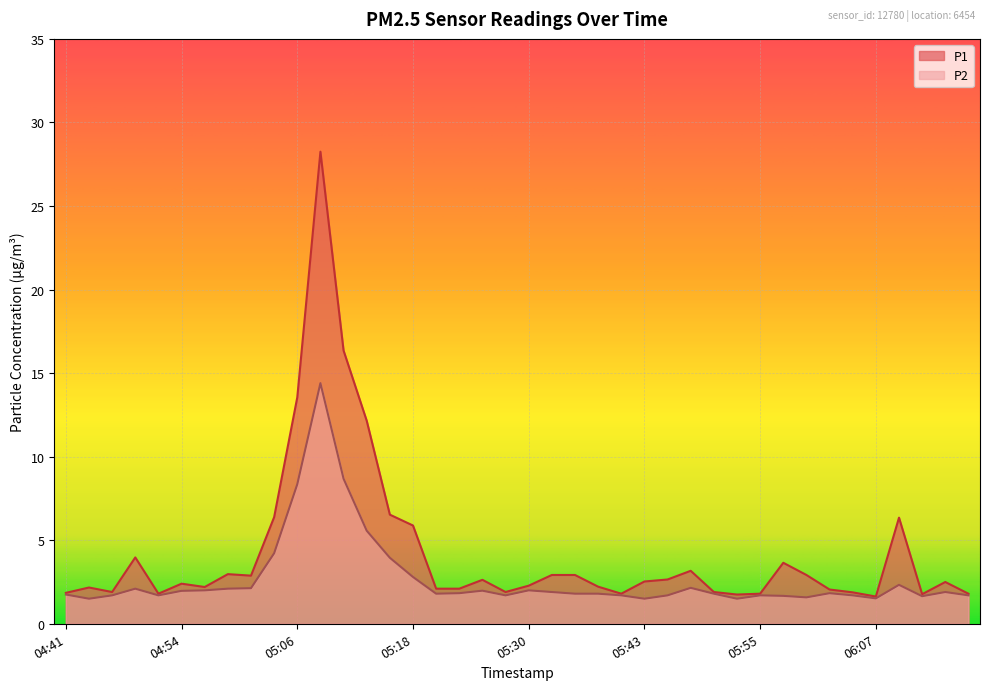

What is the greatest value displayed?

28.2